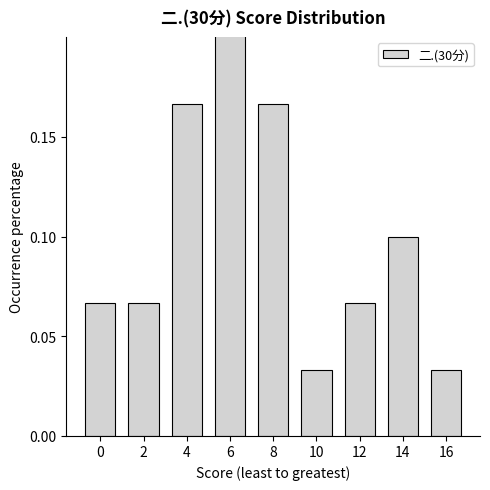

How many values are between 0 and 1?

9